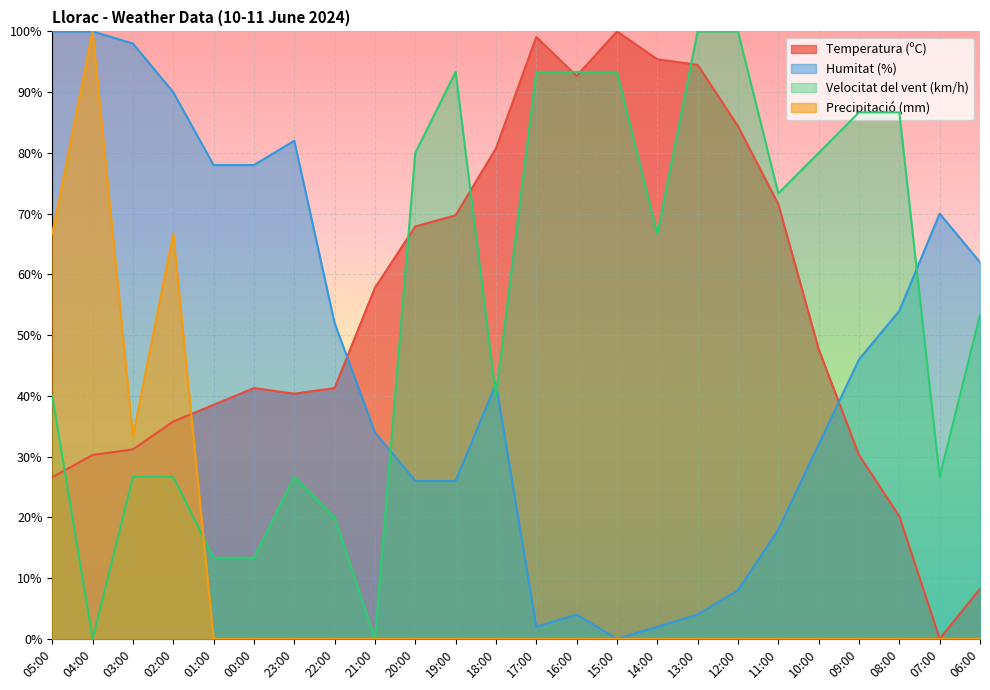

Where is Humitat (%) nearest to the value 50?

22:00